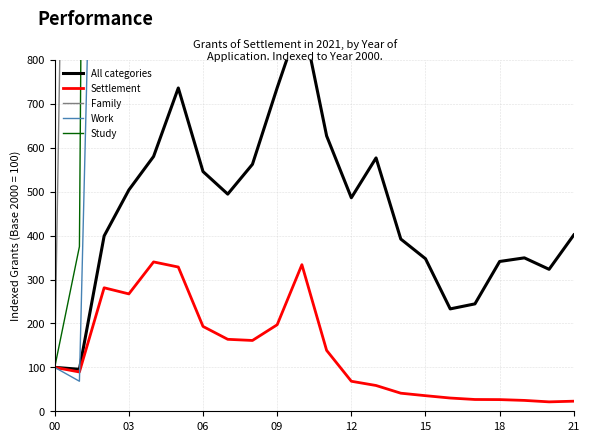

The value of Settlement at 03 is 418.4. True or false?

False